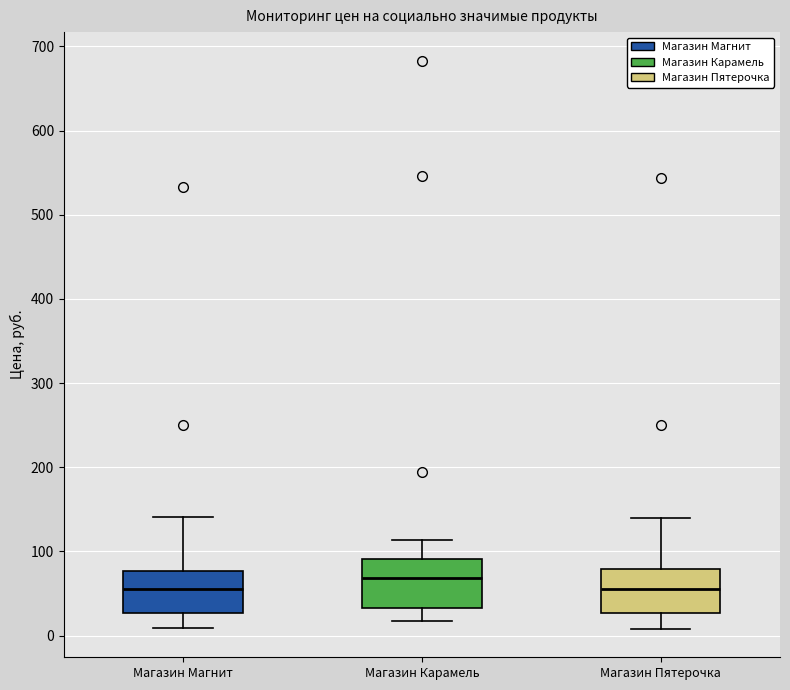

Where is the lower edge of the box for Магазин Магнит on the y-axis? The values are not printed on the chart, so give them approximately, as read against the axis.

30